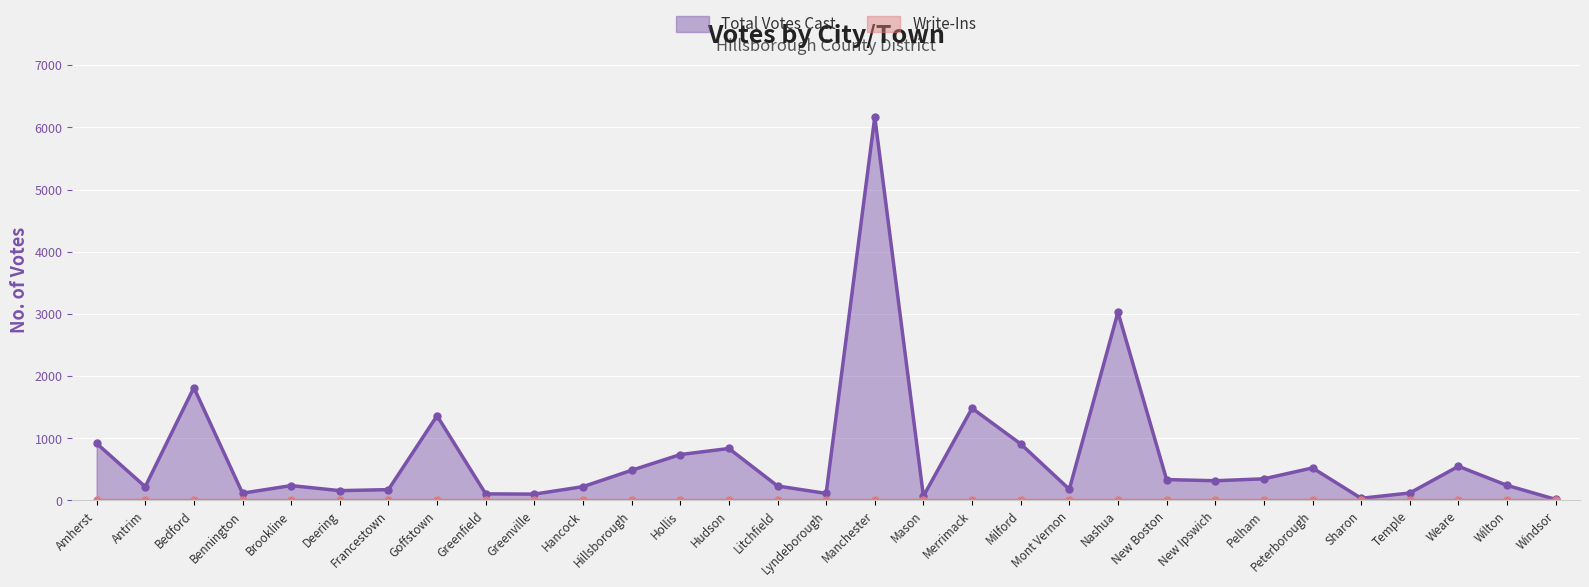

Between Bennington and Deering, which is larger?

Deering